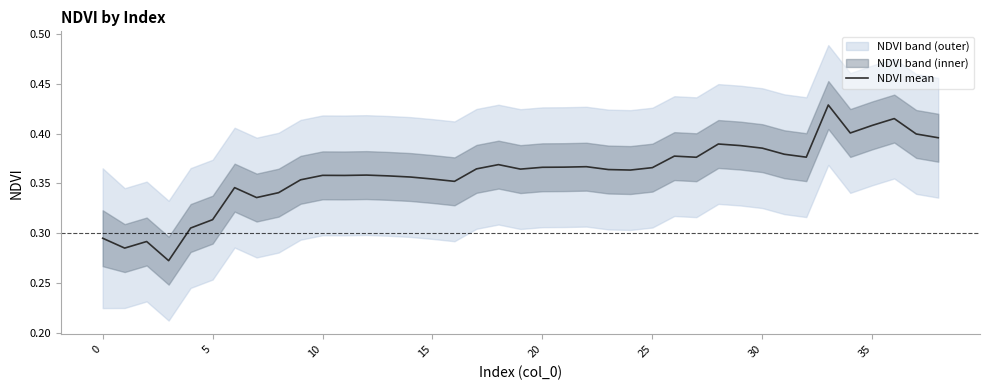

What is the label of the 30th point from the left?

29